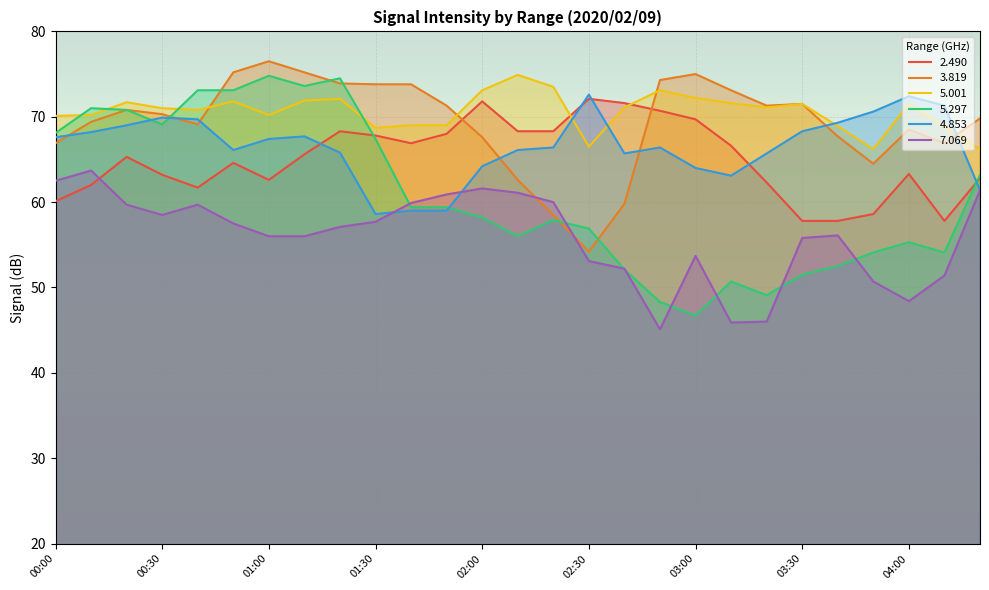

True or false: 5.297 has a value of 18.2 at 03:20.

False